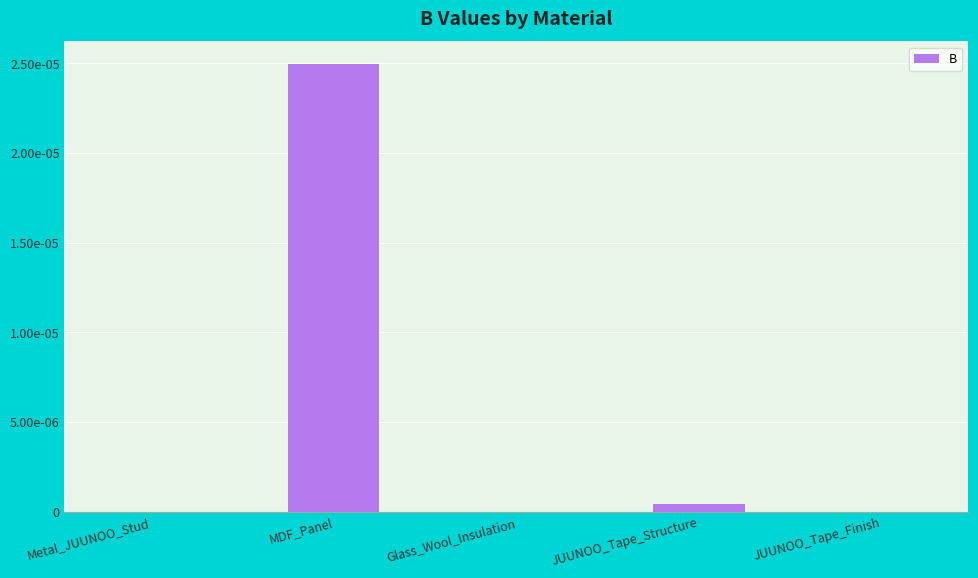

Is it true that the value at MDF_Panel is 0.0?

True